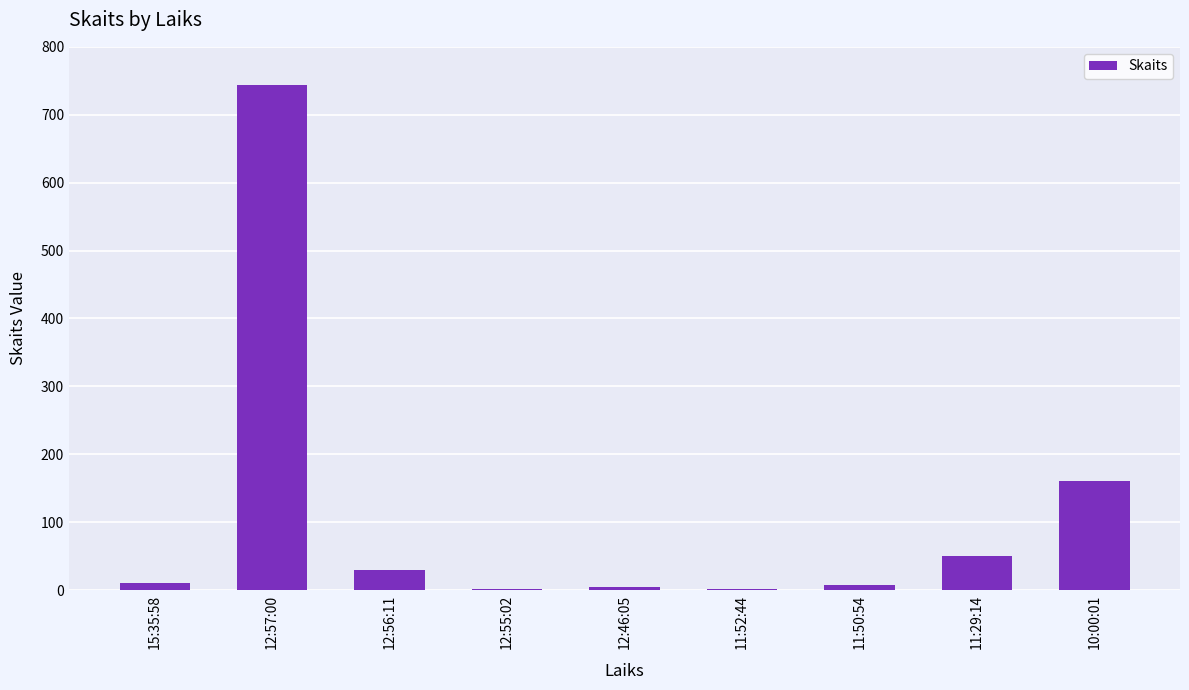

Which has a higher value, 12:57:00 or 12:46:05?

12:57:00